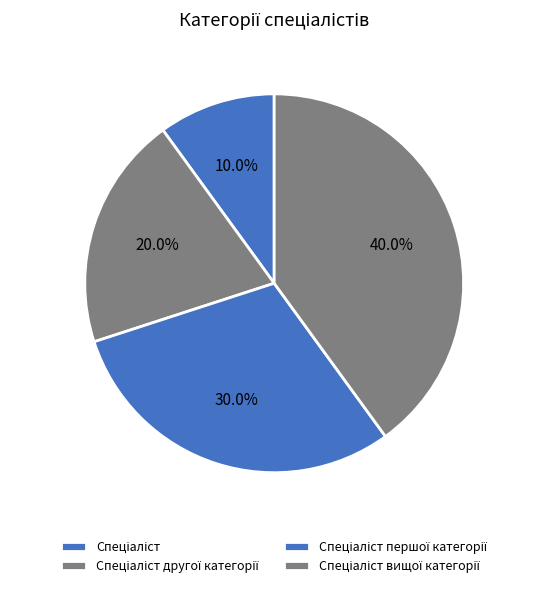

Rank the categories by value from lowest to highest.

Спеціаліст, Спеціаліст другої категорії, Спеціаліст першої категорії, Спеціаліст вищої категорії